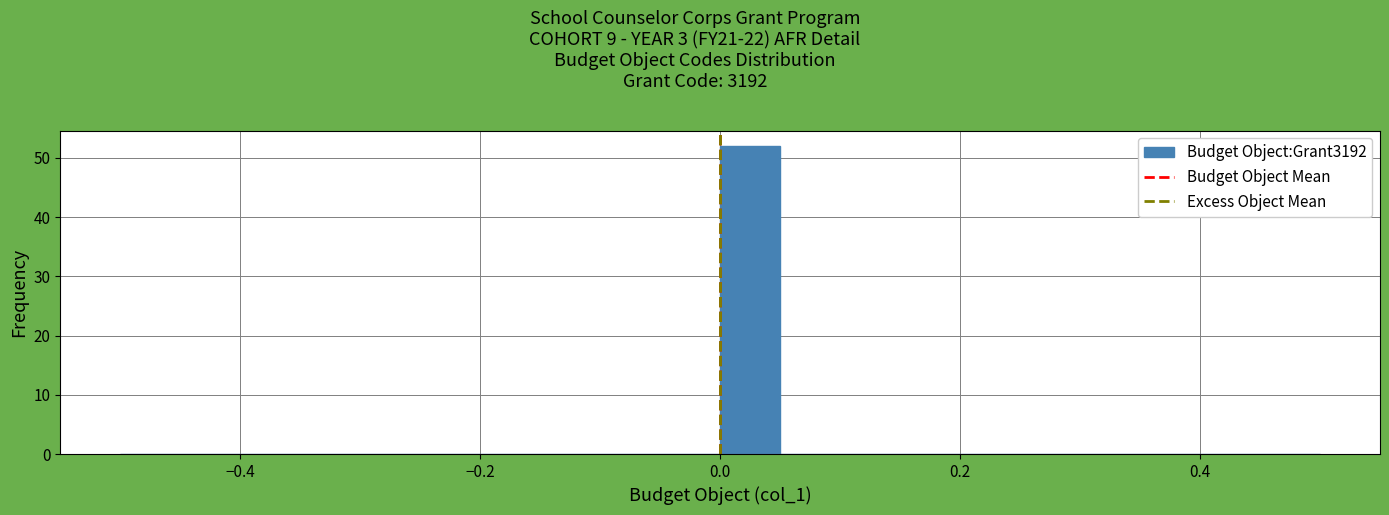

Around what value on the x-axis is the tallest bar? Give the approximate position of its centre, as read against the axis.

0.02